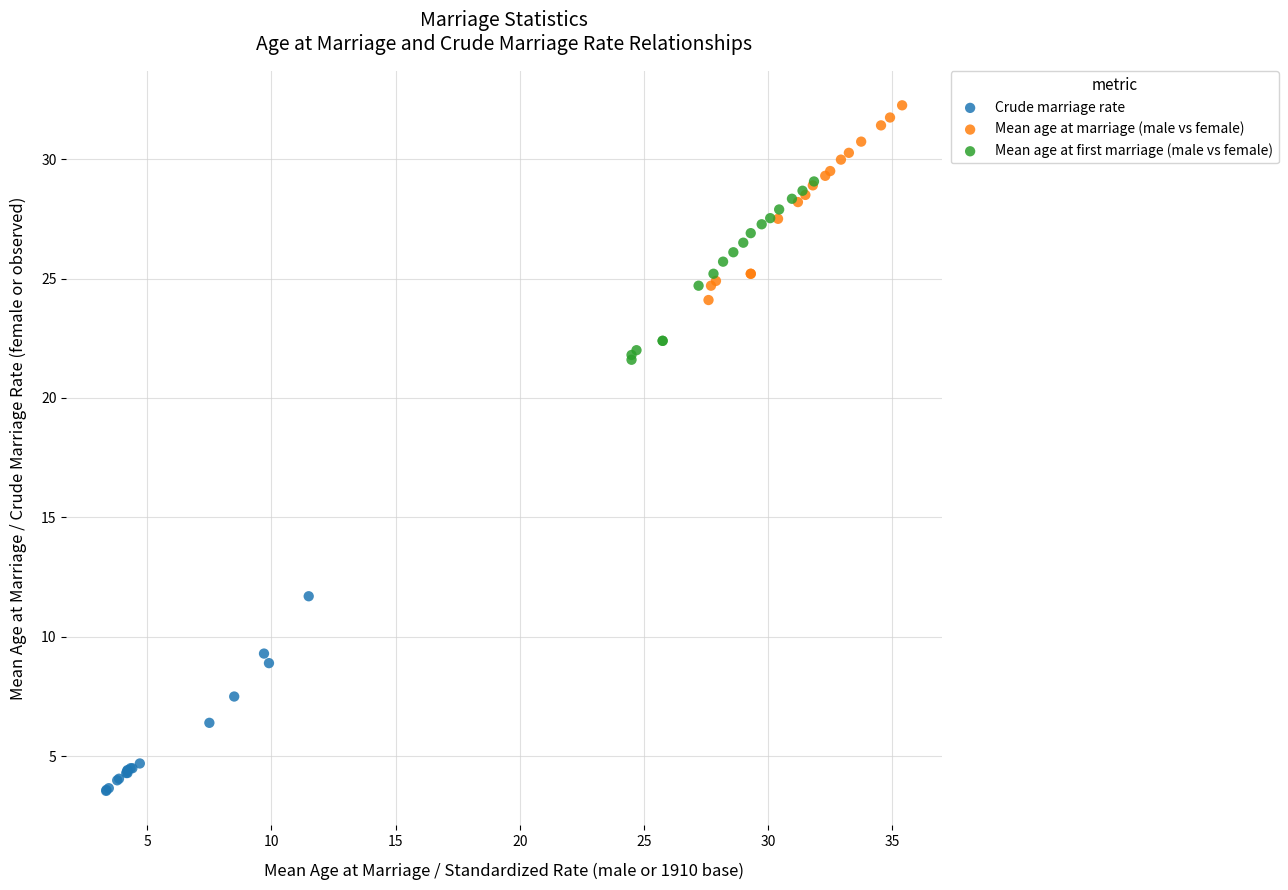

Which series contains the highest Y value?

Mean age at marriage (male vs female)